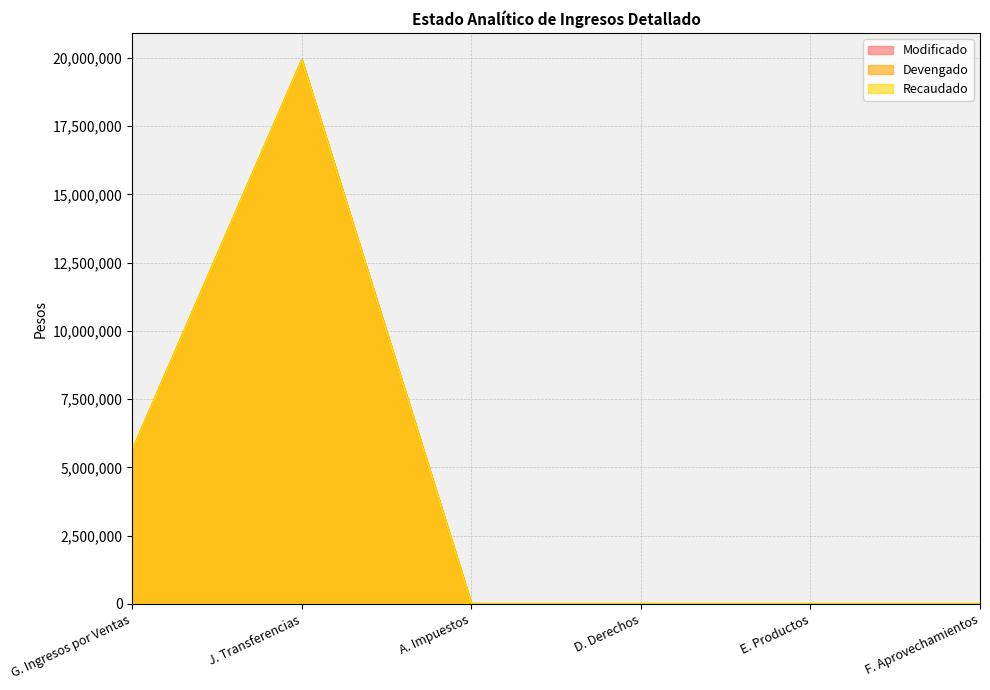

True or false: Recaudado and Modificado intersect in this chart.

False